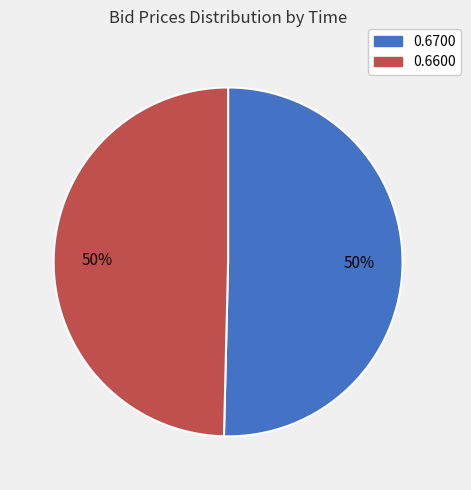

How many segments does this pie chart have?

2